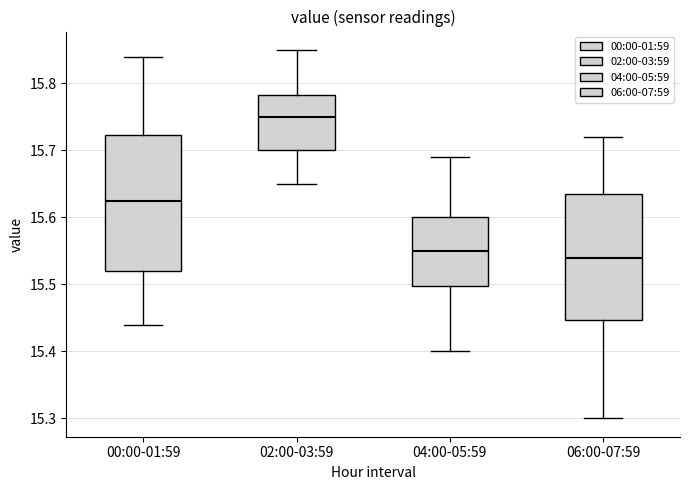

Where is the lower edge of the box for 02:00-03:59 on the y-axis? The values are not printed on the chart, so give them approximately, as read against the axis.

15.70